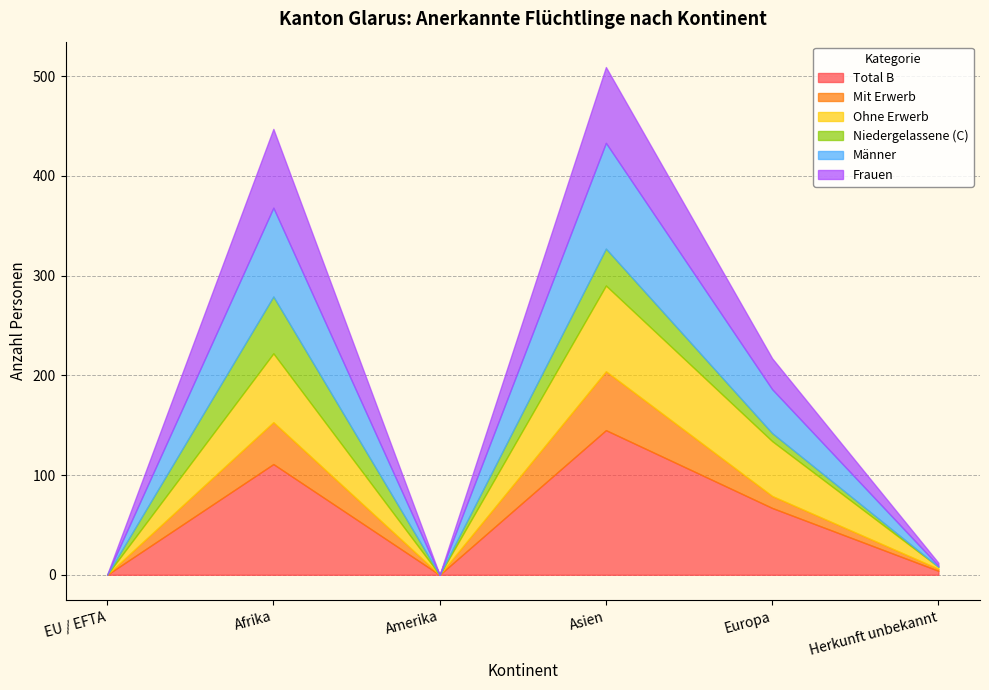

What is the sum of the Niedergelassene (C) values at Europa and Asien?

45